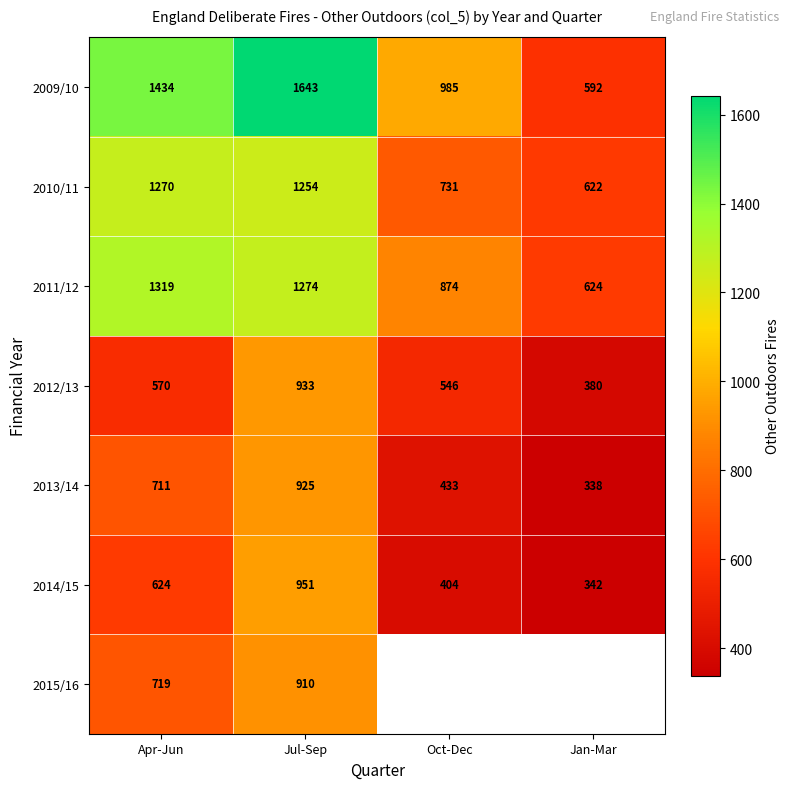

What is the sum of the 2011/12 values at Apr-Jun and Oct-Dec?

2193